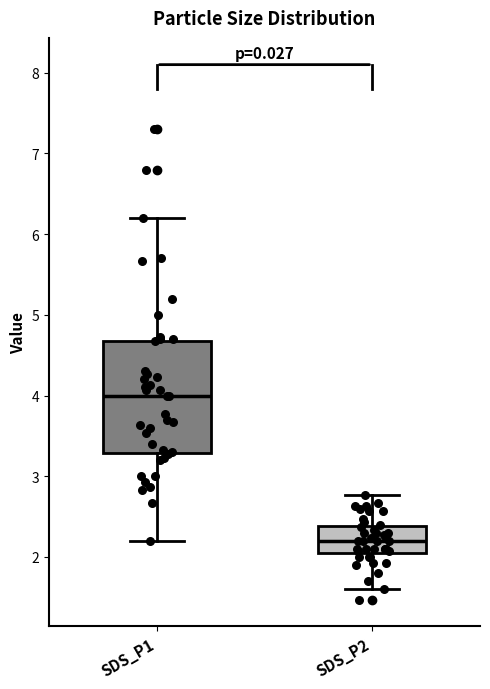

Which box's median line is the lowest?

SDS_P2